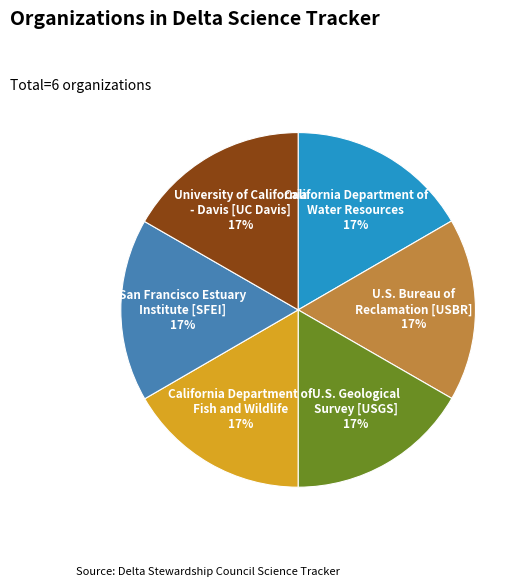

Does any single category account for the majority?

No